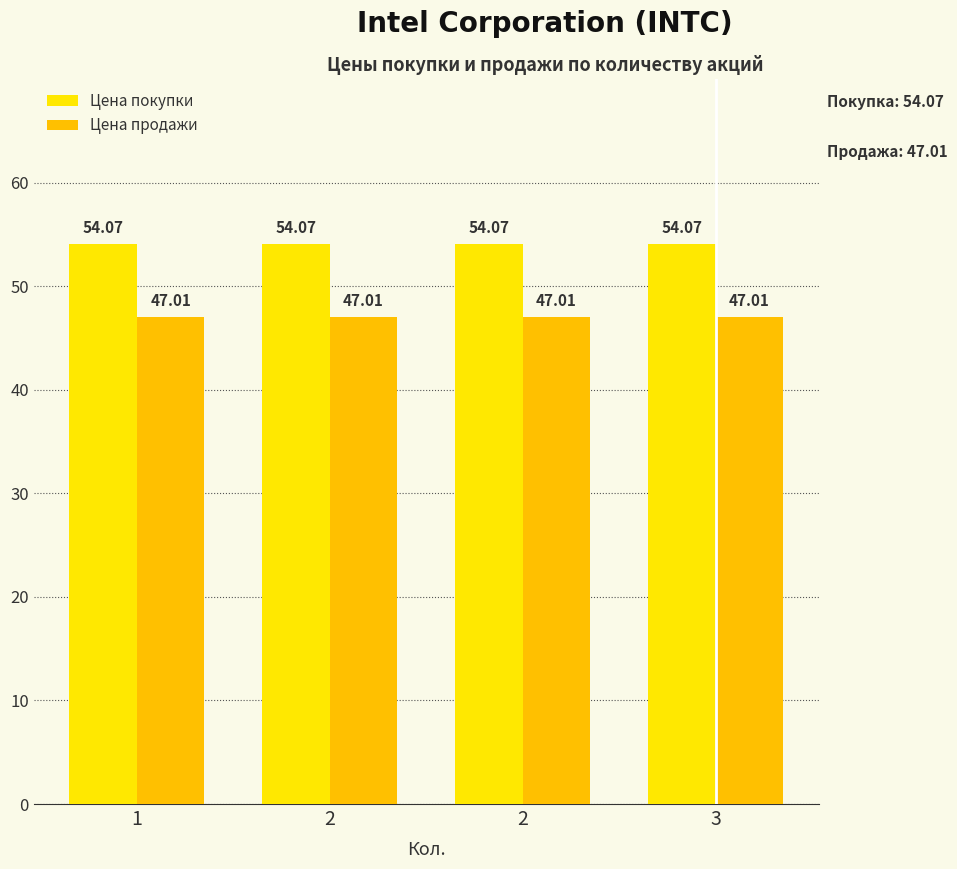

Which has a higher value, 3 or 2?

3